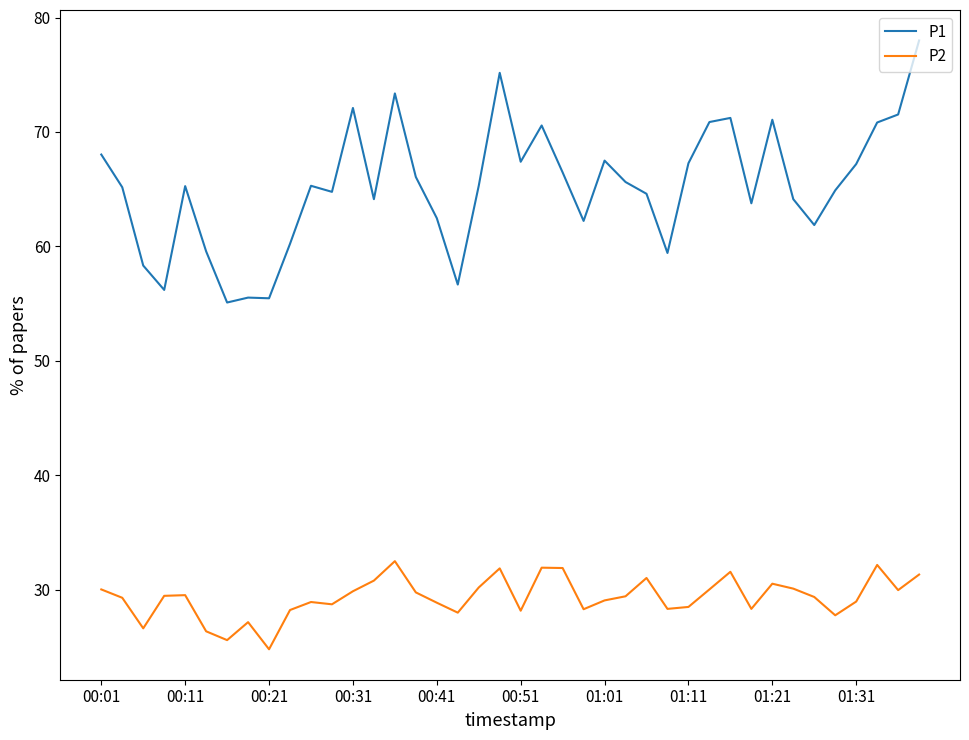

What is the difference between the maximum and second lowest values in the P2 series?

6.9